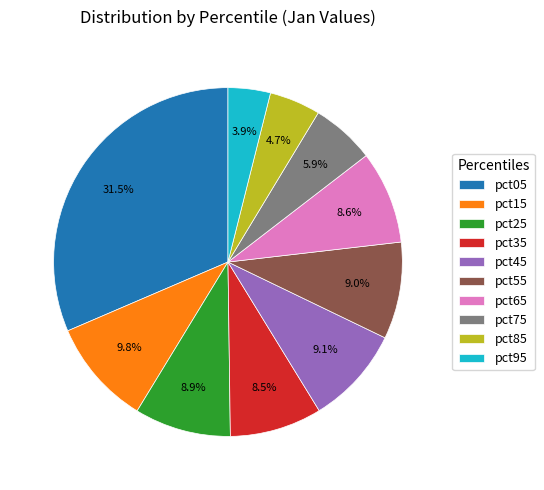

Combined, what portion of the pie is pct65 and pct05?

40.1%